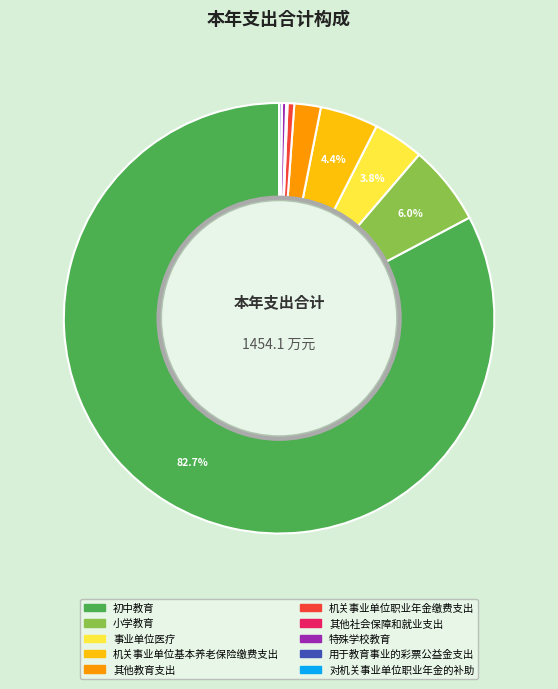

What is the largest slice in the pie chart?

初中教育